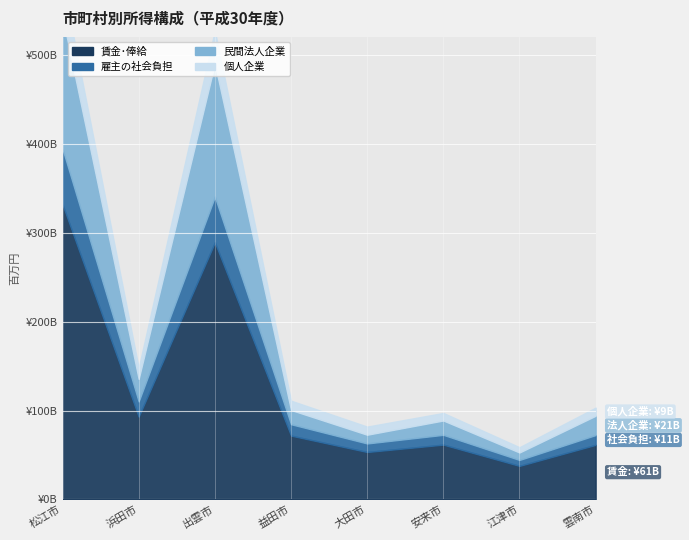

At which category is the sum across all series the highest?

松江市